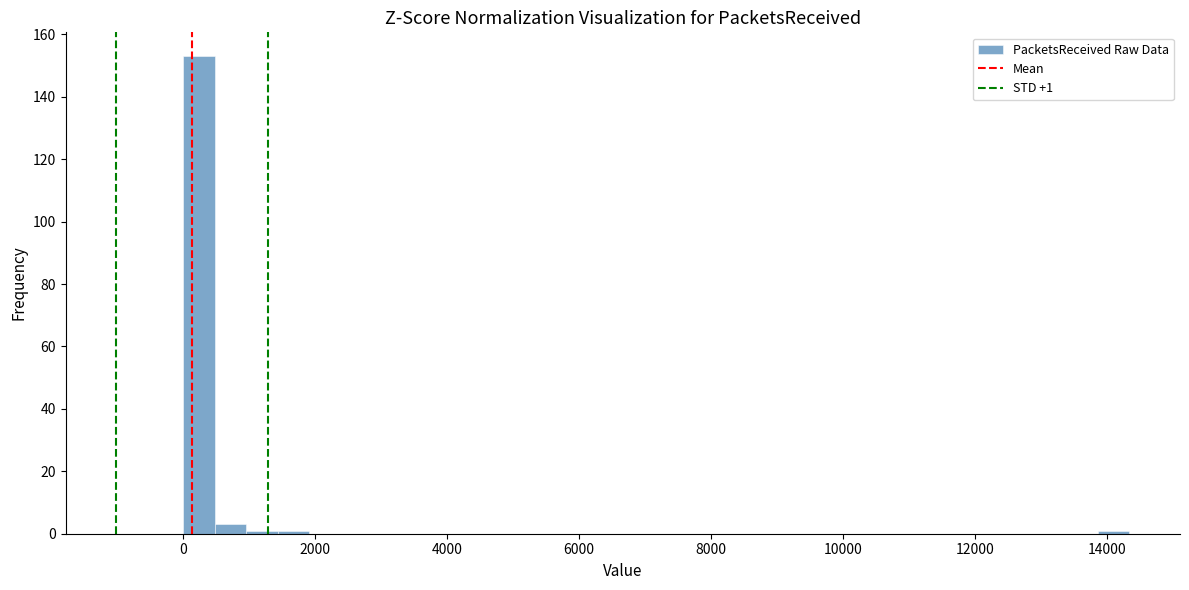

Around what value on the x-axis is the tallest bar? Give the approximate position of its centre, as read against the axis.

200